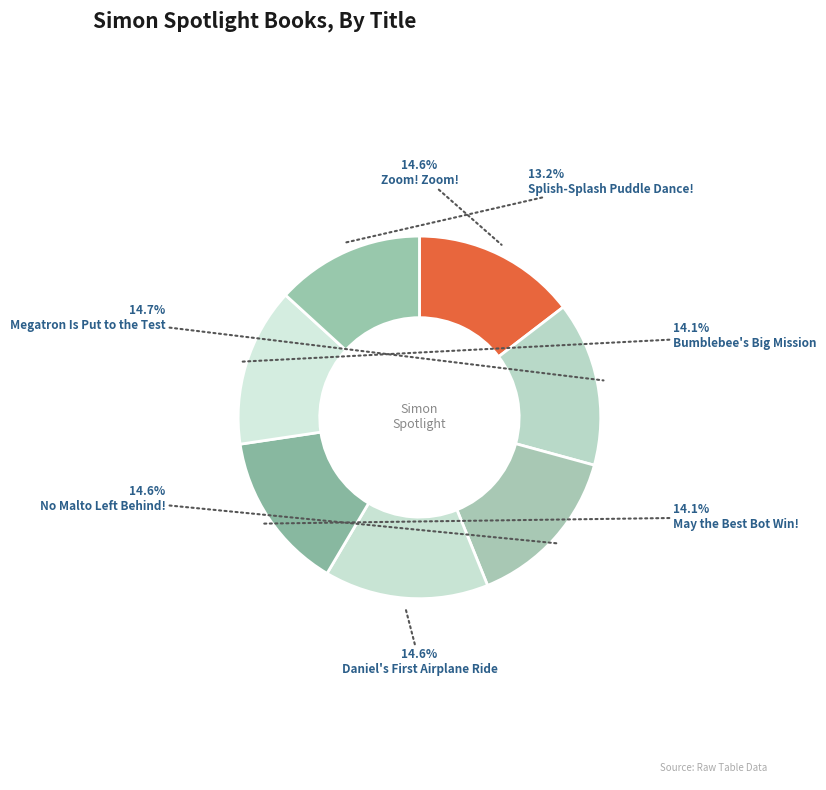

How many slices are in this pie chart?

7